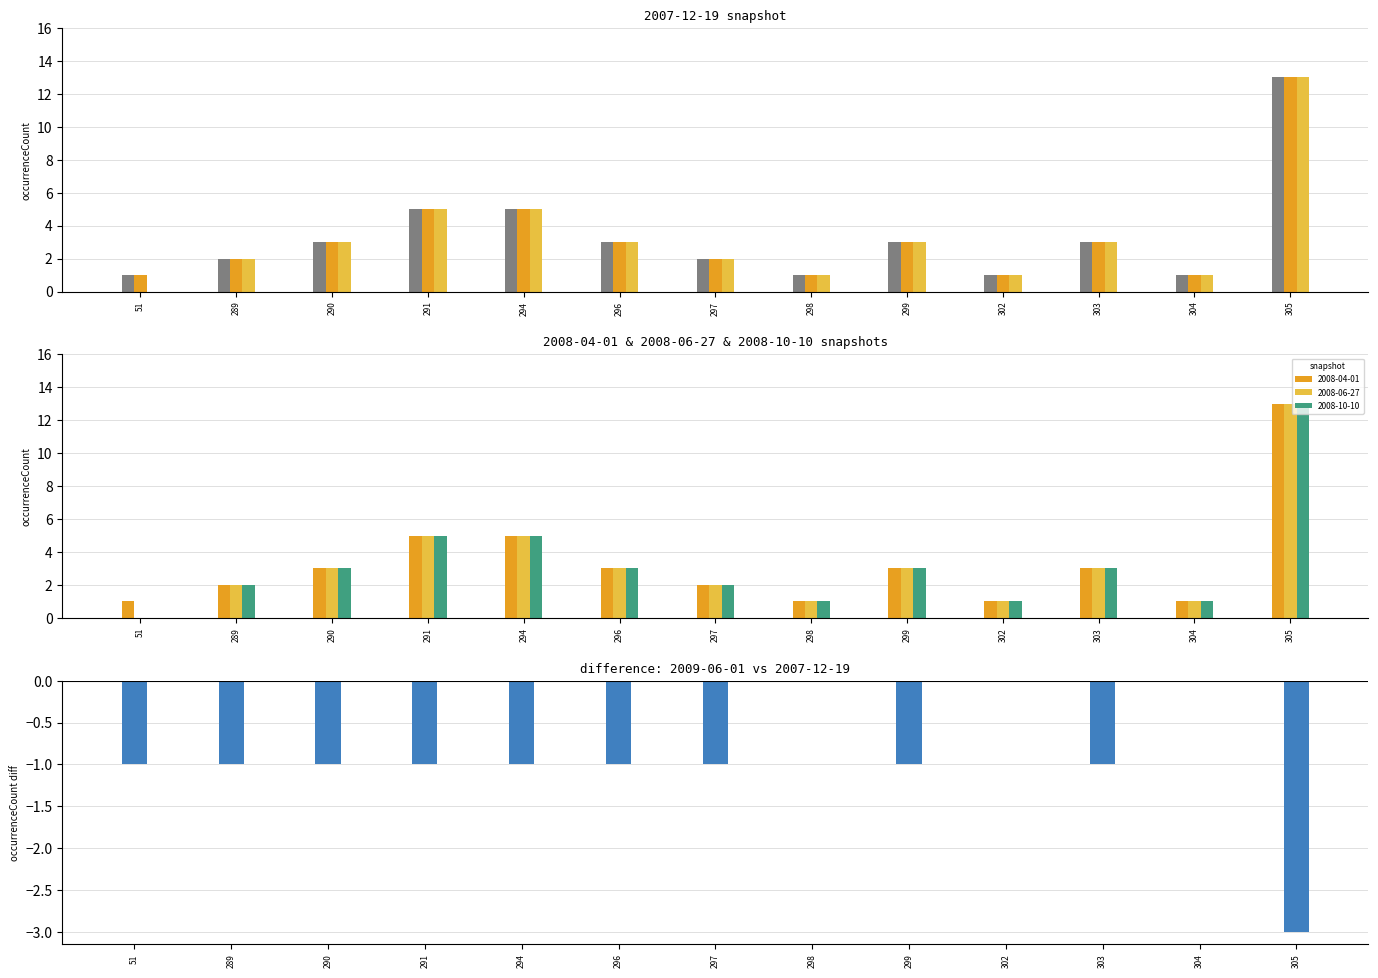

List the labels in order of value, smallest first.

305, 51, 289, 290, 291, 294, 296, 297, 299, 303, 298, 302, 304